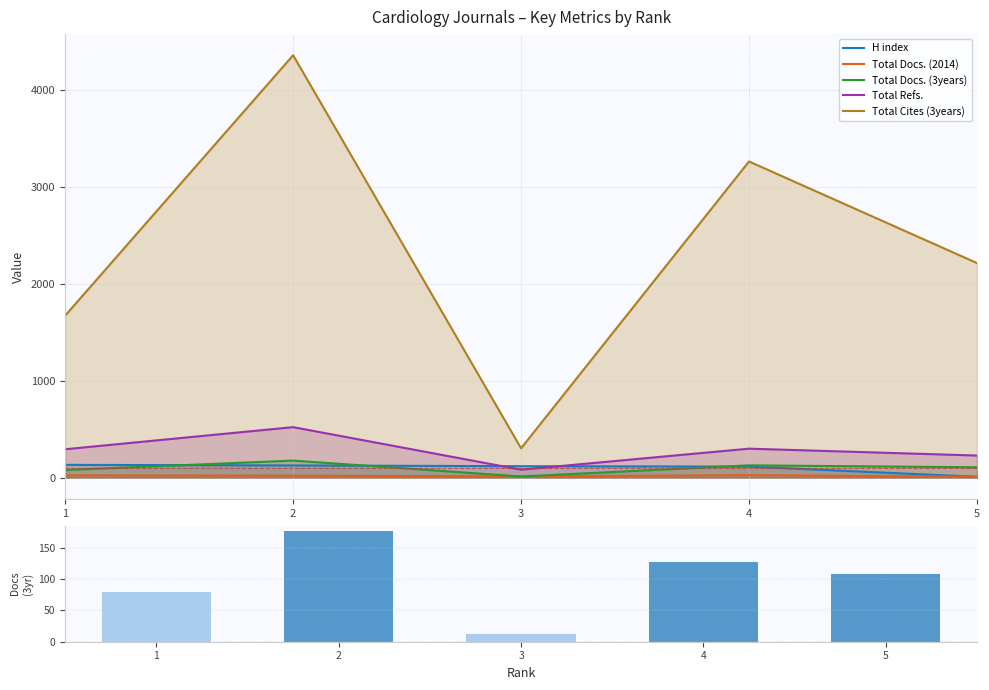

What value does the Total Docs. (3years) series have at 4?

128